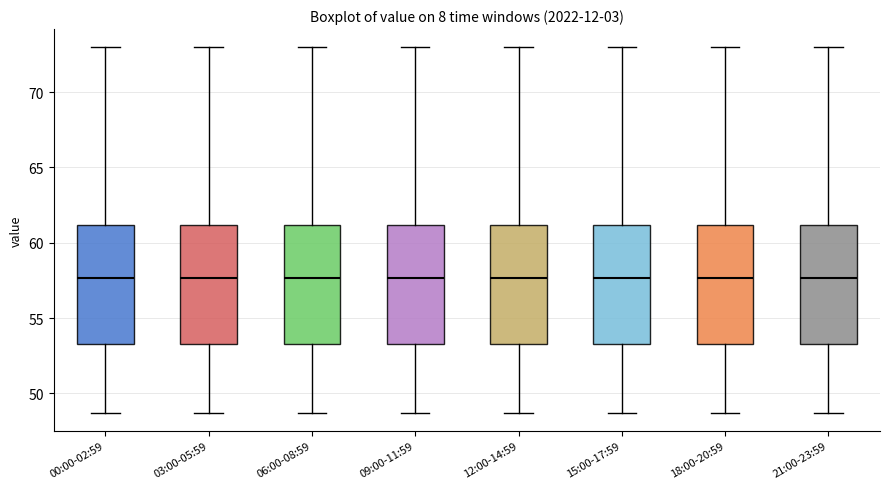

Reading left to right, transcribe this box plot: for each box, give where its median line is, the range the box spans, and where its two whiskers end, as read against the y-axis. The values are not printed on the chart, so give them approximately, as read against the axis.

00:00-02:59: median 57.5, box 53.5 to 61.0, whiskers 48.5 to 73.0
03:00-05:59: median 57.5, box 53.5 to 61.0, whiskers 48.5 to 73.0
06:00-08:59: median 57.5, box 53.5 to 61.0, whiskers 48.5 to 73.0
09:00-11:59: median 57.5, box 53.5 to 61.0, whiskers 48.5 to 73.0
12:00-14:59: median 57.5, box 53.5 to 61.0, whiskers 48.5 to 73.0
15:00-17:59: median 57.5, box 53.5 to 61.0, whiskers 48.5 to 73.0
18:00-20:59: median 57.5, box 53.5 to 61.0, whiskers 48.5 to 73.0
21:00-23:59: median 57.5, box 53.5 to 61.0, whiskers 48.5 to 73.0